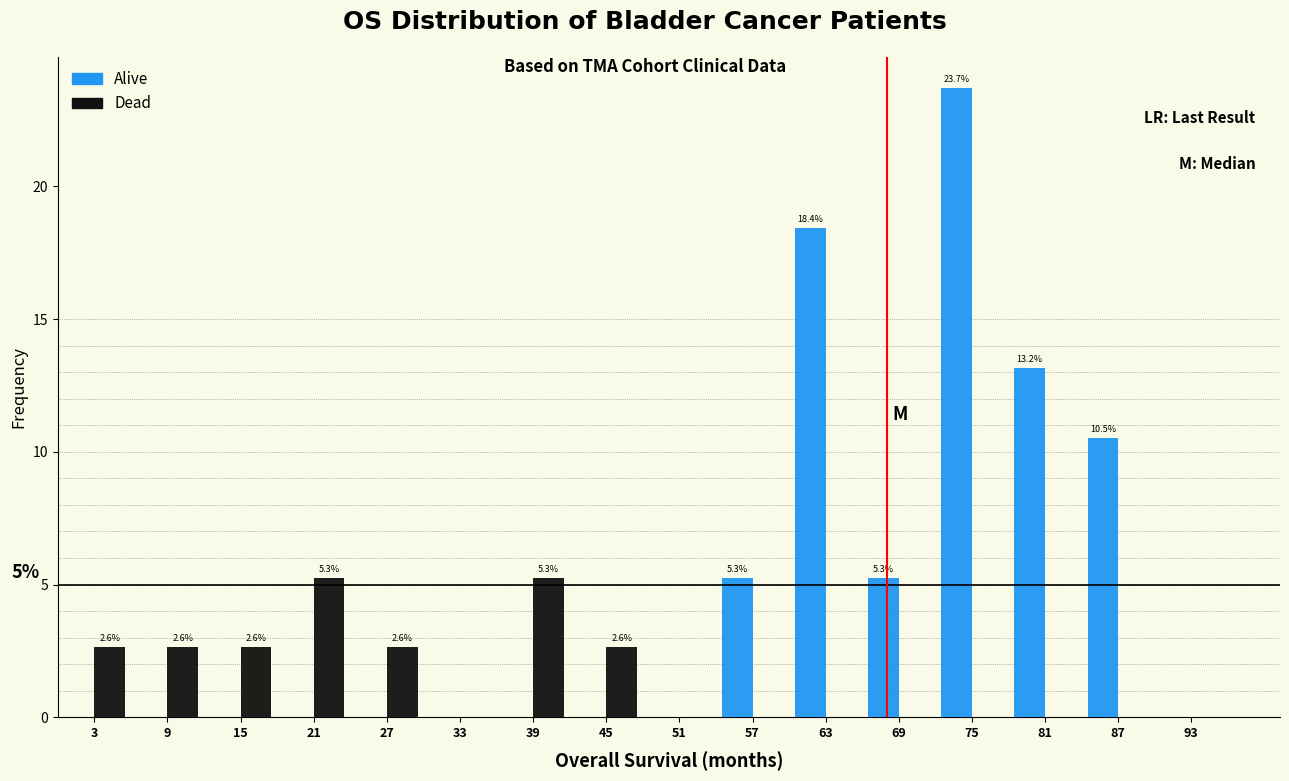

In the Alive series, which range on the x-axis has the tallest bar?

72 to 78